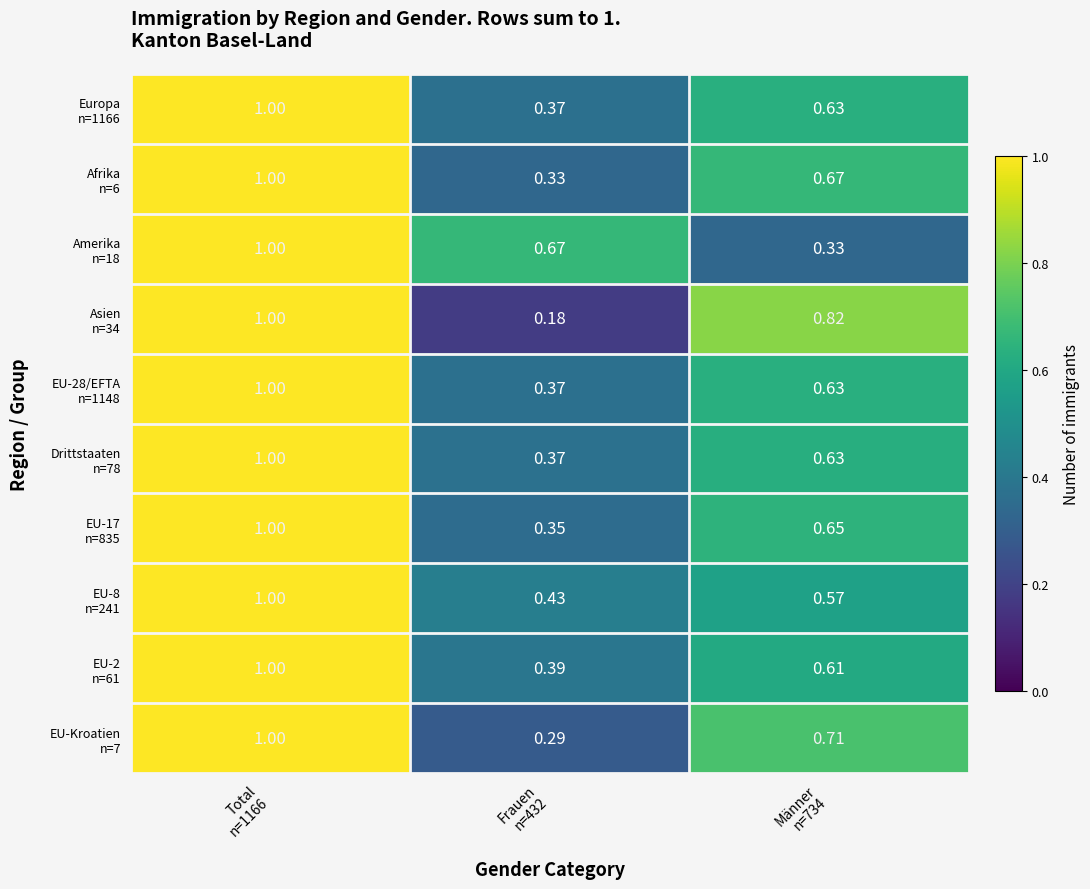

Which series changed the most between Frauen n=432 and Männer n=734?

Asien n=34